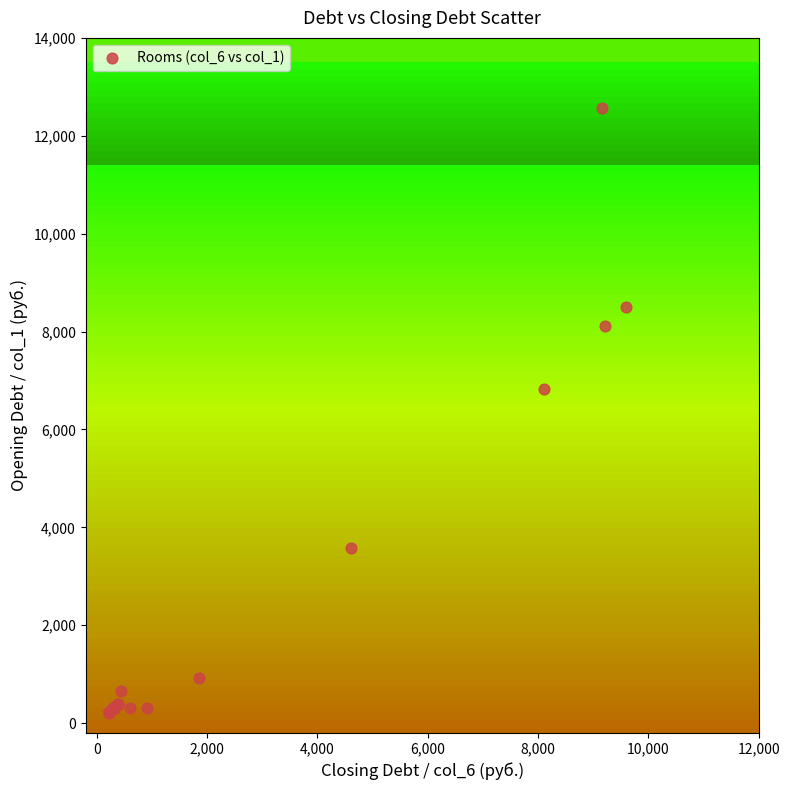

What Y value in the scatter plot is closest to 6397?

6818.9